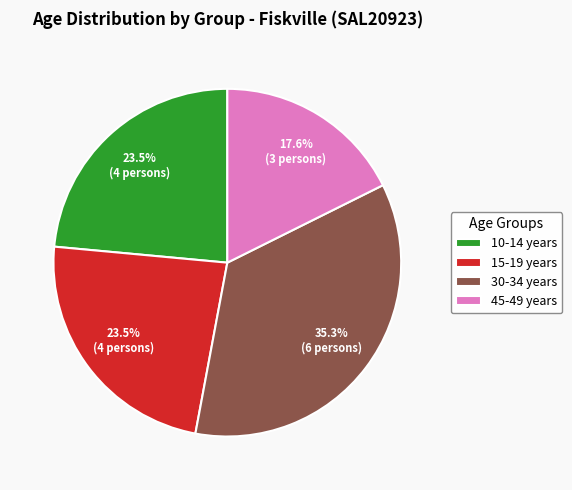

Between 30-34 years and 10-14 years, which is larger?

30-34 years